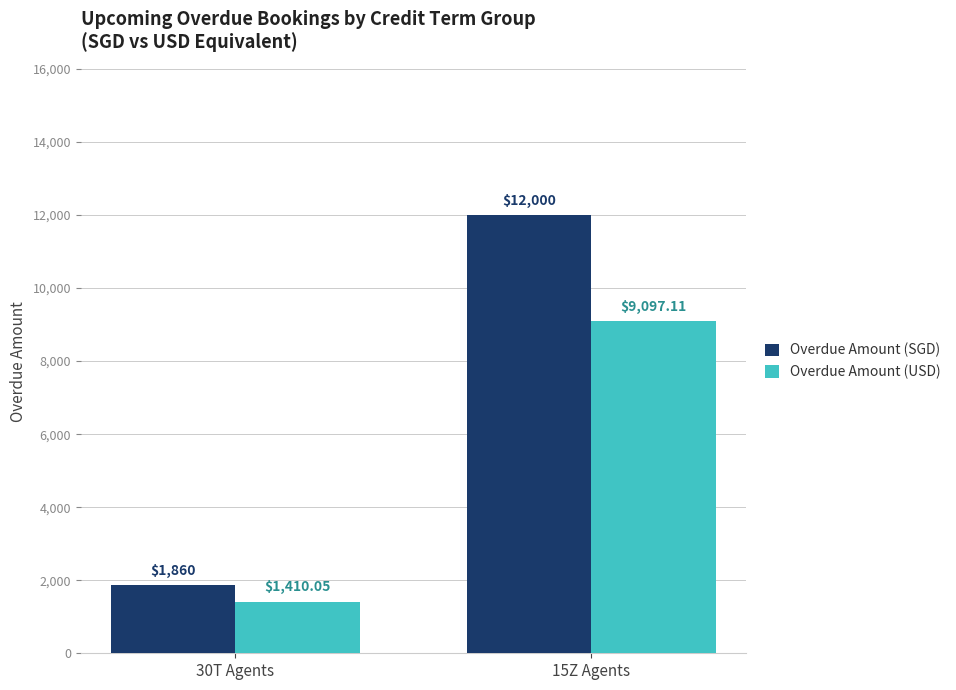

Count the number of data series in this chart.

2